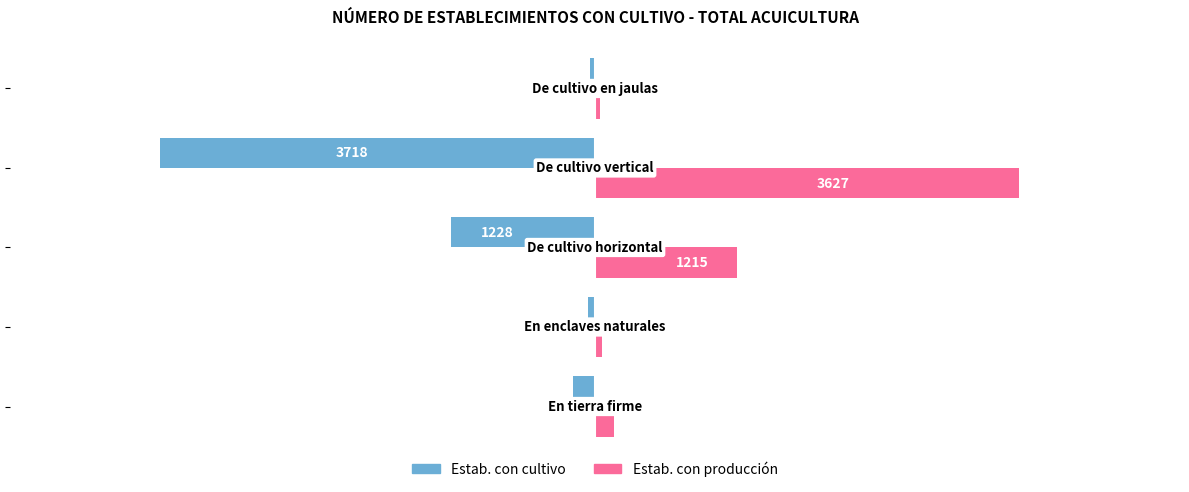

How many data points in Estab. con cultivo are less than -185?

2